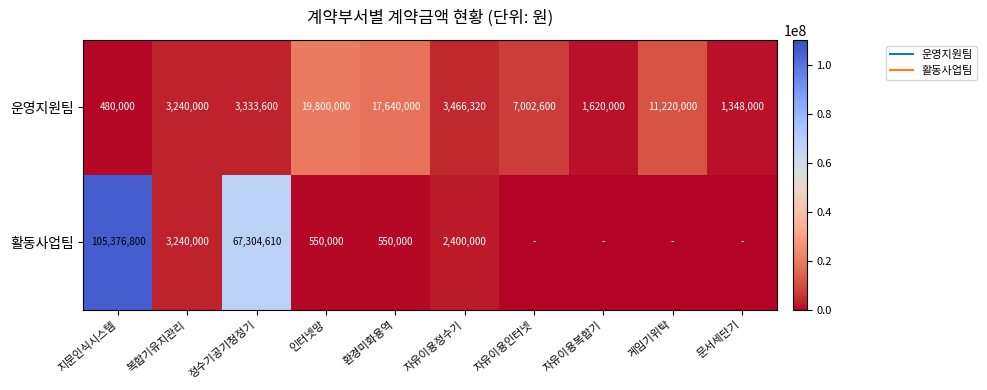

List the series in order of their peak value, highest first.

활동사업팀, 운영지원팀